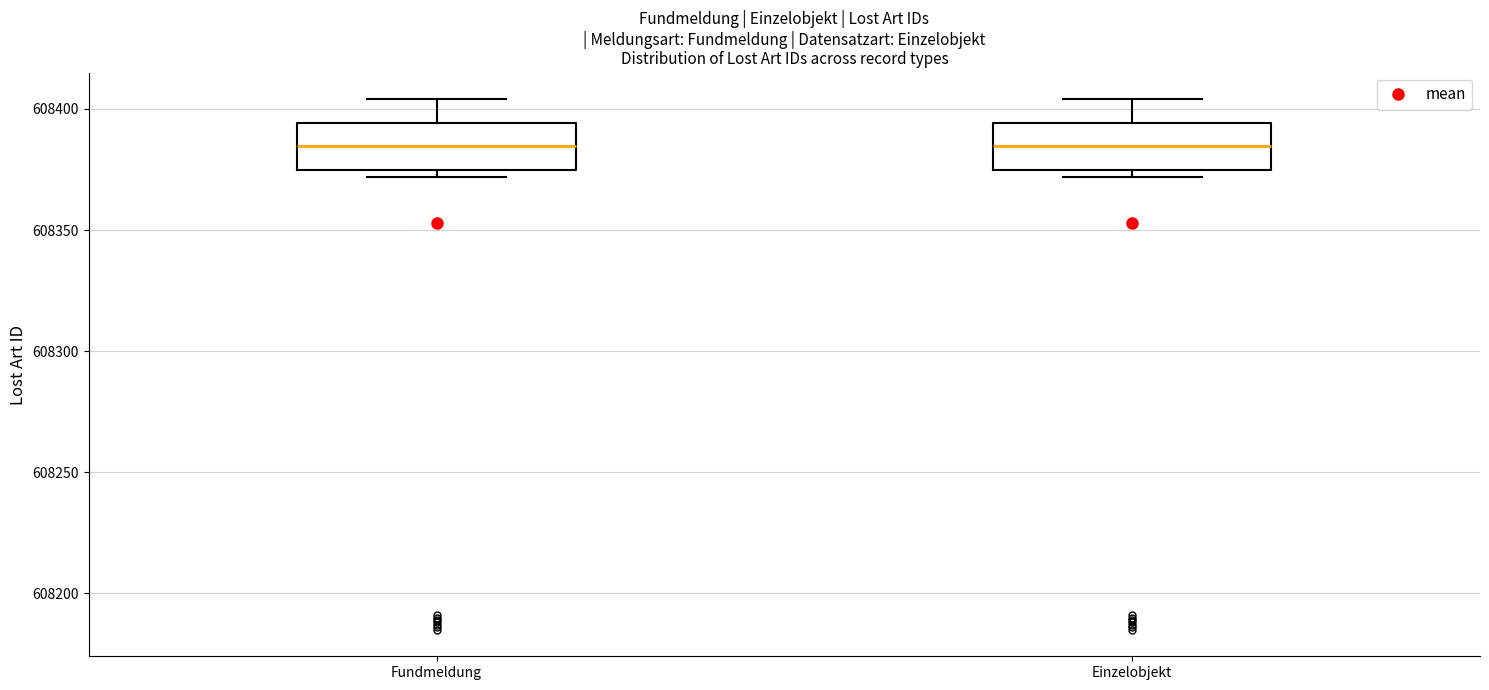

Where is the upper edge of the box for Fundmeldung on the y-axis? The values are not printed on the chart, so give them approximately, as read against the axis.

608395